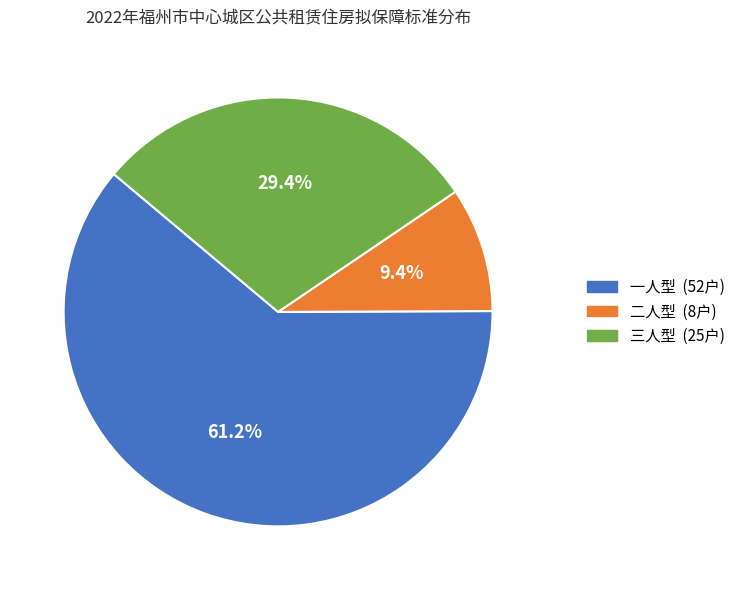

Count the number of slices in the pie.

3